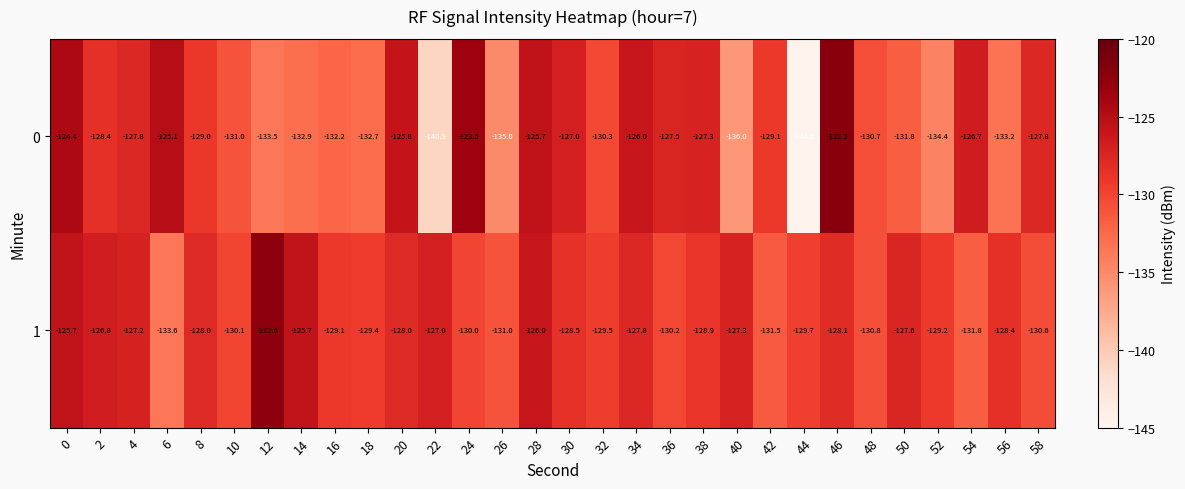

Rank the series by their average value, from lowest to highest.

0, 1